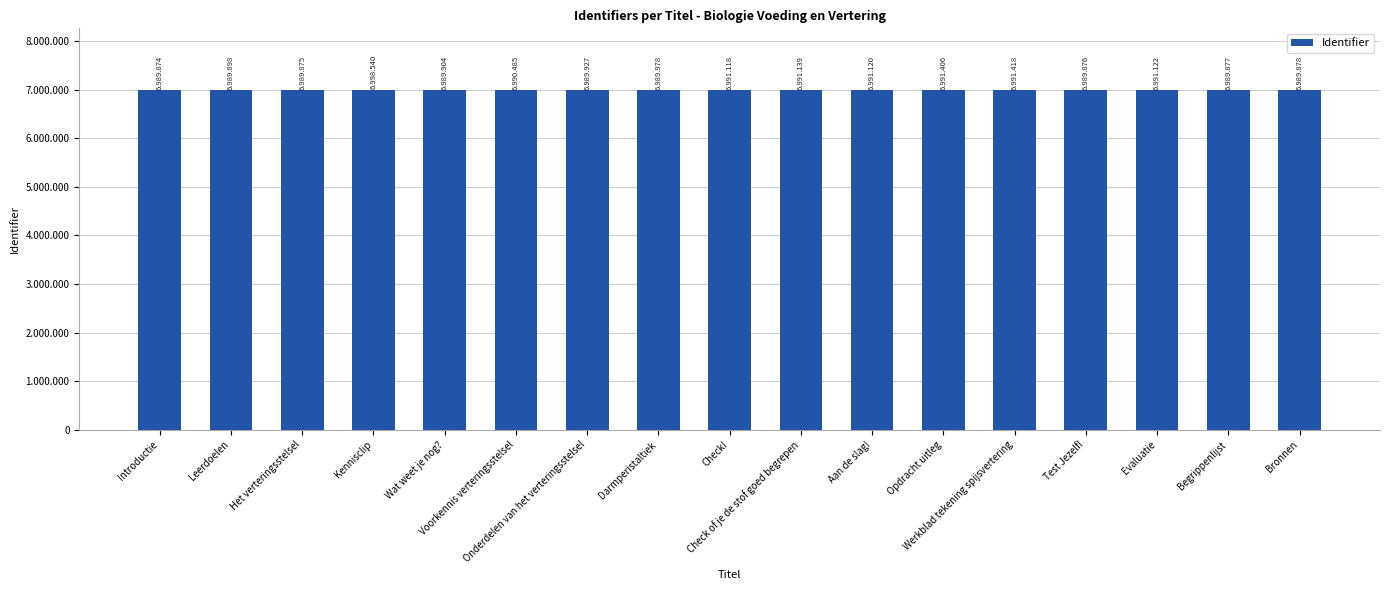

List the labels in order of value, smallest first.

Introductie, Het verteringsstelsel, Test Jezelf!, Begrippenlijst, Bronnen, Leerdoelen, Wat weet je nog?, Onderdelen van het verteringsstelsel, Darmperistaltiek, Voorkennis verteringsstelsel, Check!, Aan de slag!, Evaluatie, Check of je de stof goed begrepen, Opdracht uitleg, Werkblad tekening spijsvertering, Kennisclip